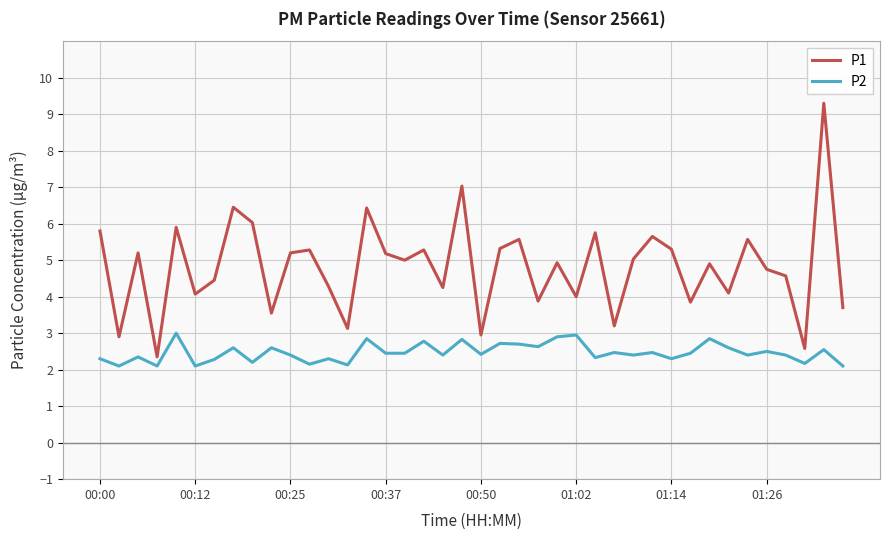

Which series has the widest spread of values?

P1